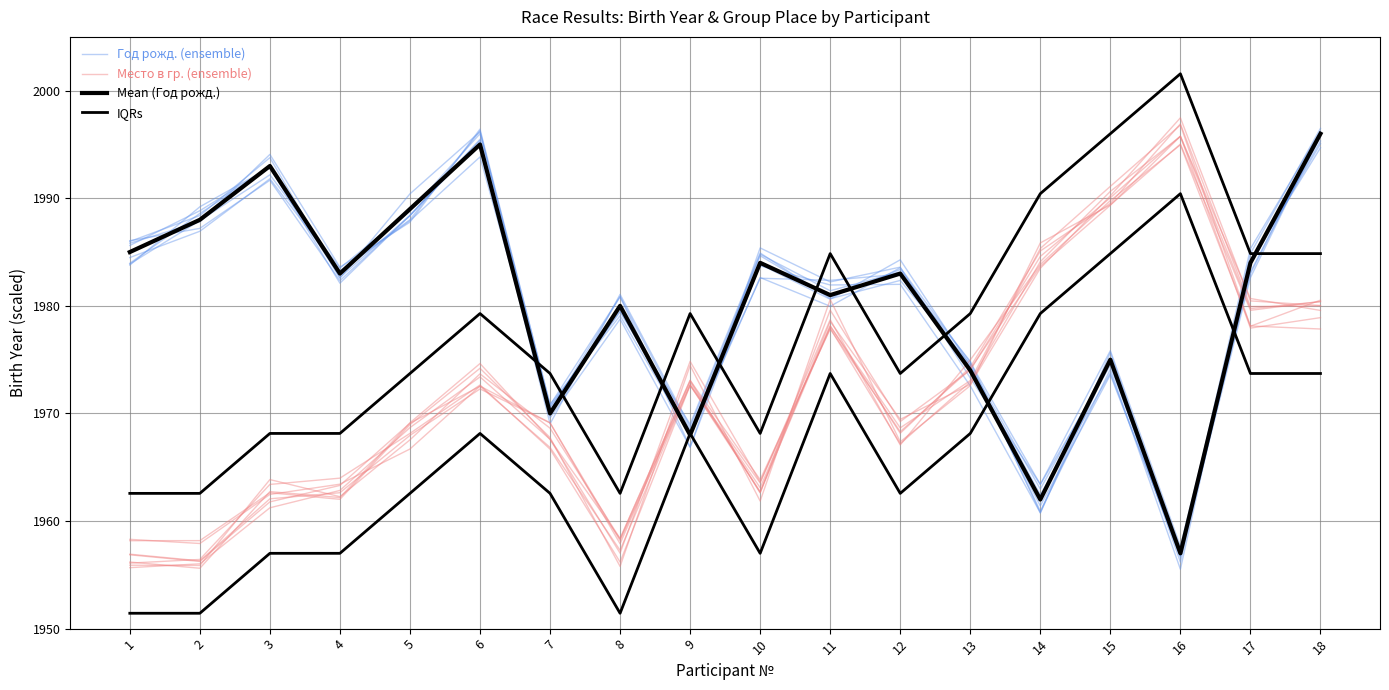

Is it true that Год рожд. (ensemble) equals 553.5 at 1?

False